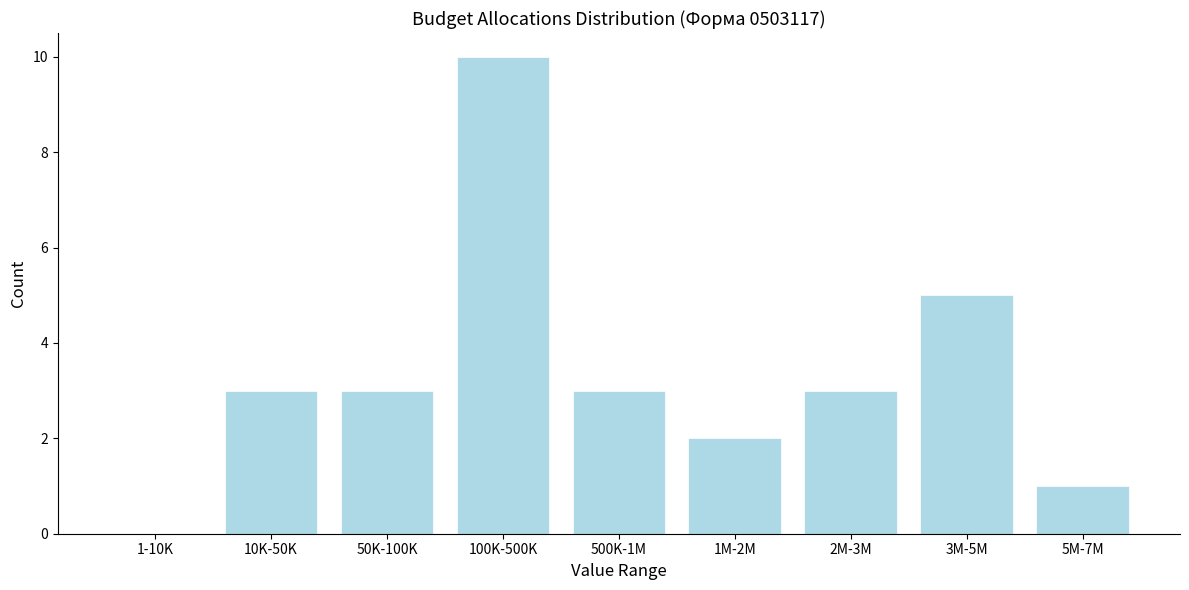

Reading left to right, transcribe all the data shown in this chart.

1-10K=0	10K-50K=3	50K-100K=3	100K-500K=10	500K-1M=3	1M-2M=2	2M-3M=3	3M-5M=5	5M-7M=1